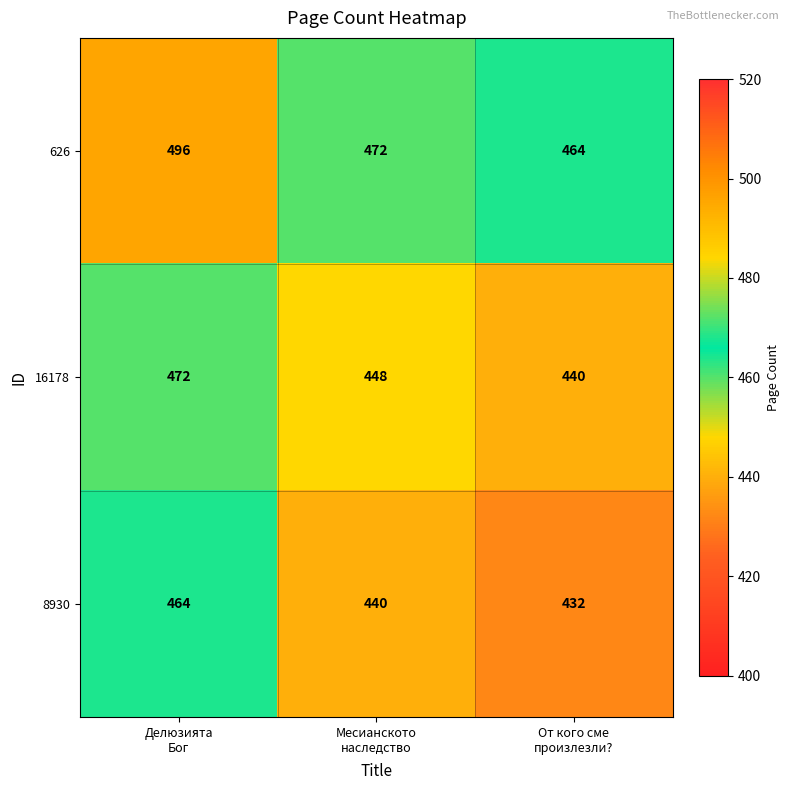

What is the smallest value displayed?

432